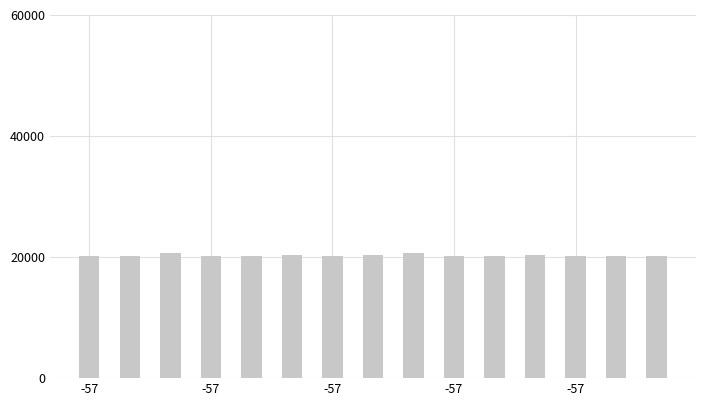

What is the maximum value shown in the chart?

20700